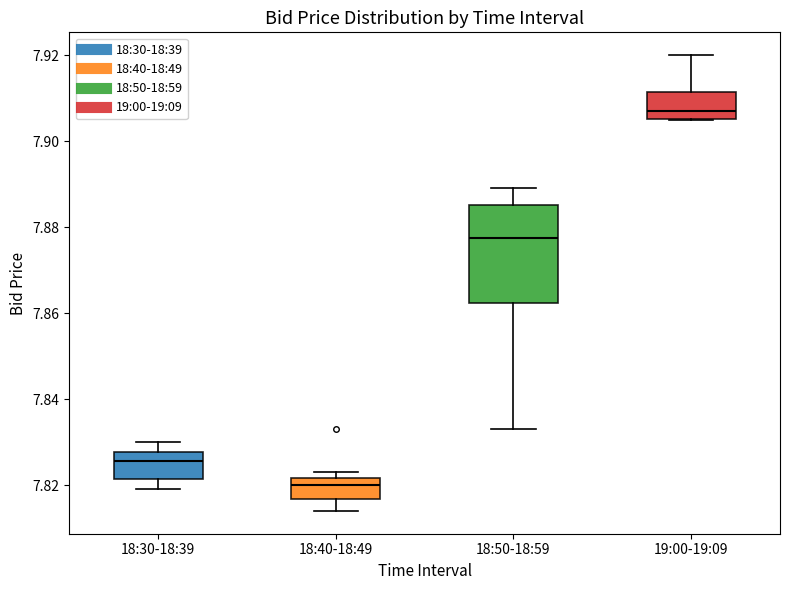

Where does the median line of the box for 19:00-19:09 sit on the y-axis? The values are not printed on the chart, so give them approximately, as read against the axis.

7.908